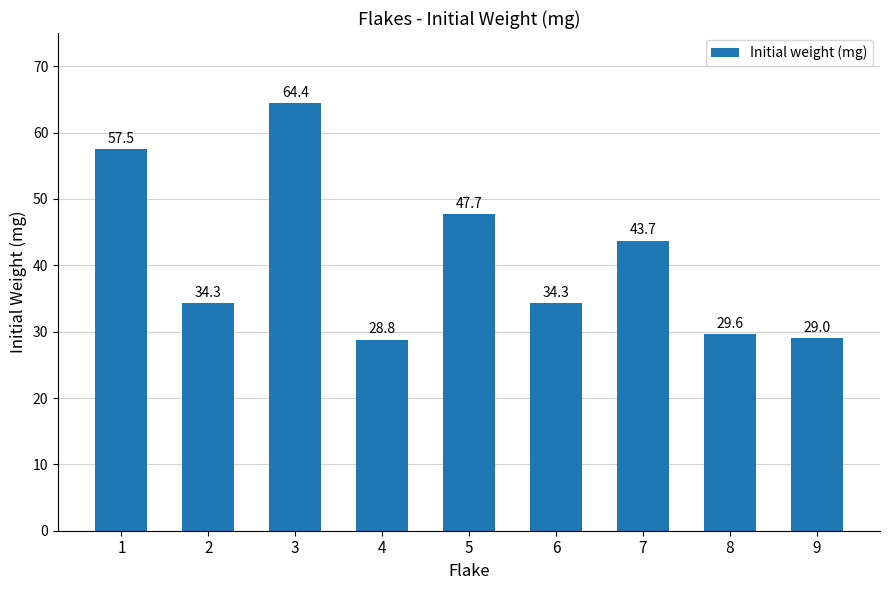

True or false: the data shows 29.6 at 8.

True